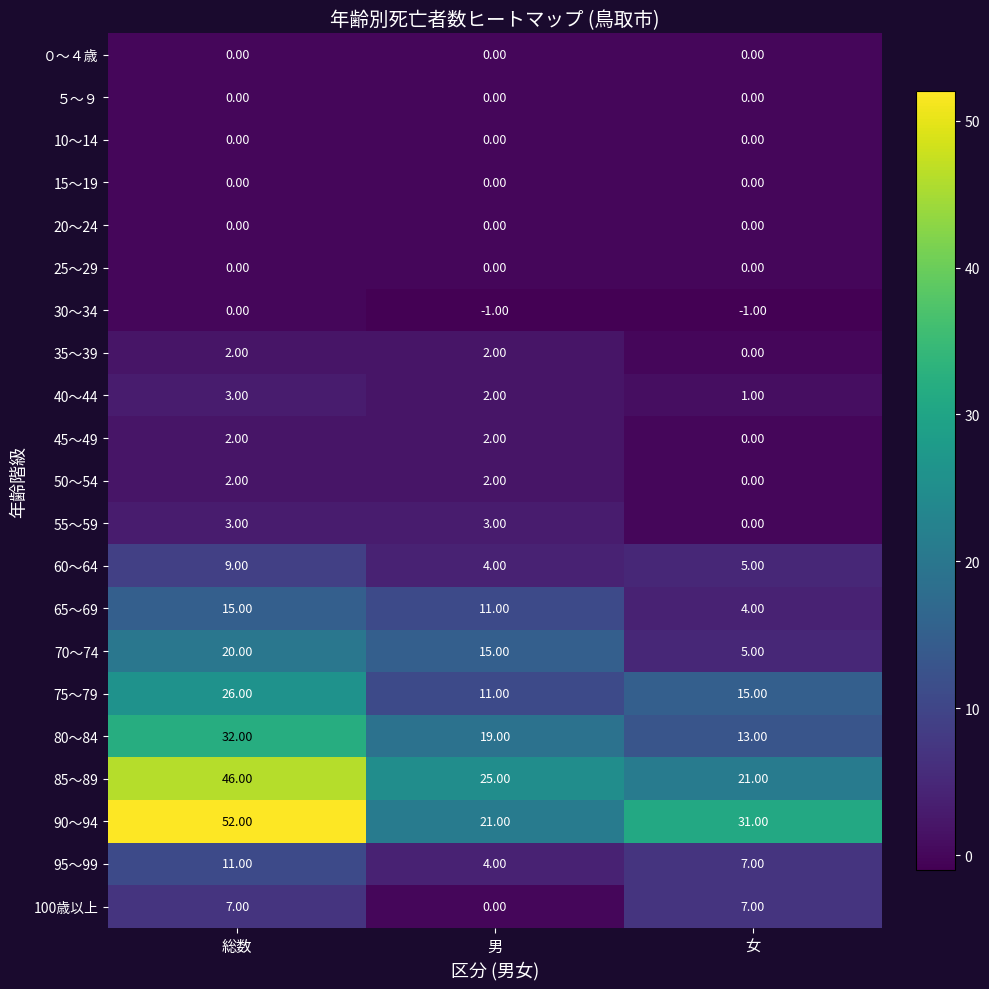

Which series has the widest spread of values?

90～94